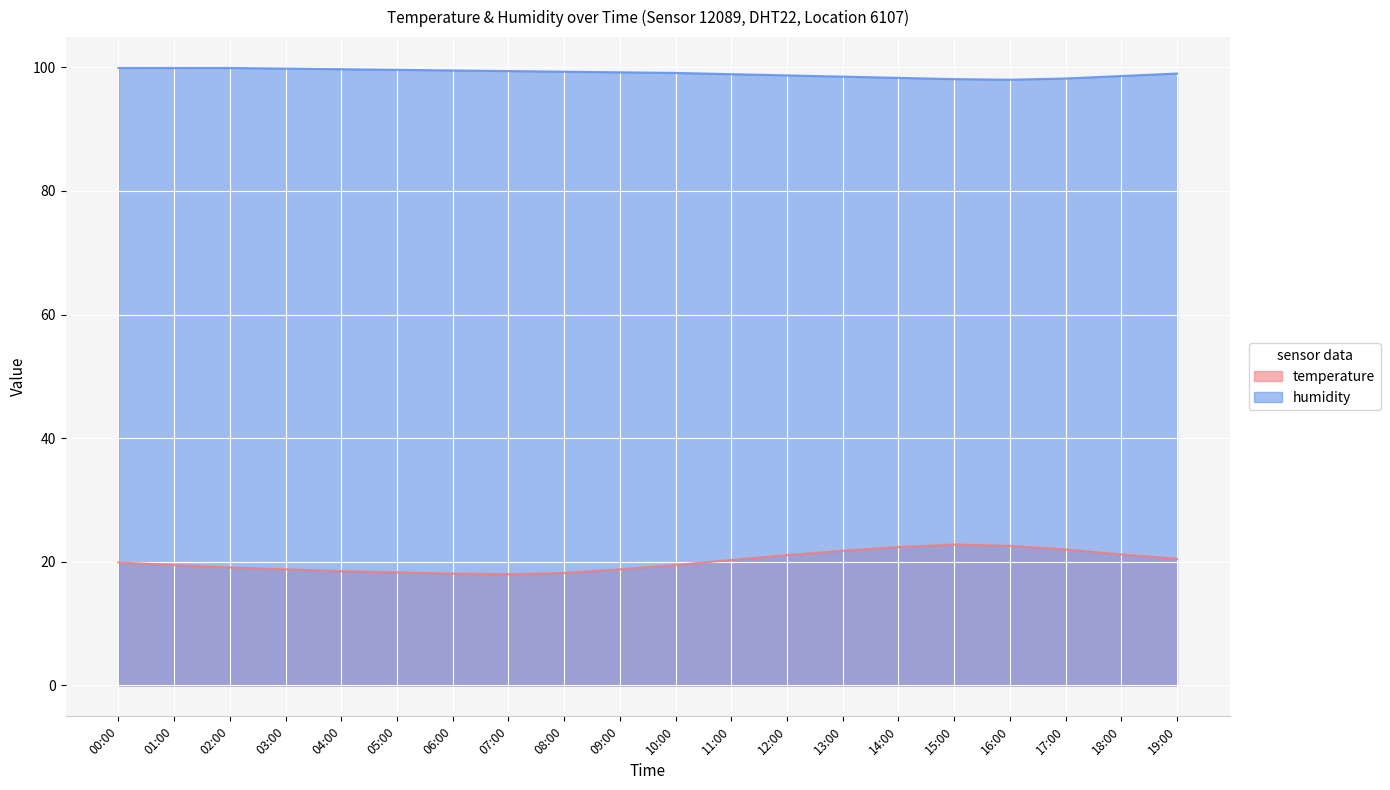

In temperature, how many points are lower than both neighbors (excluding endpoints)?

1